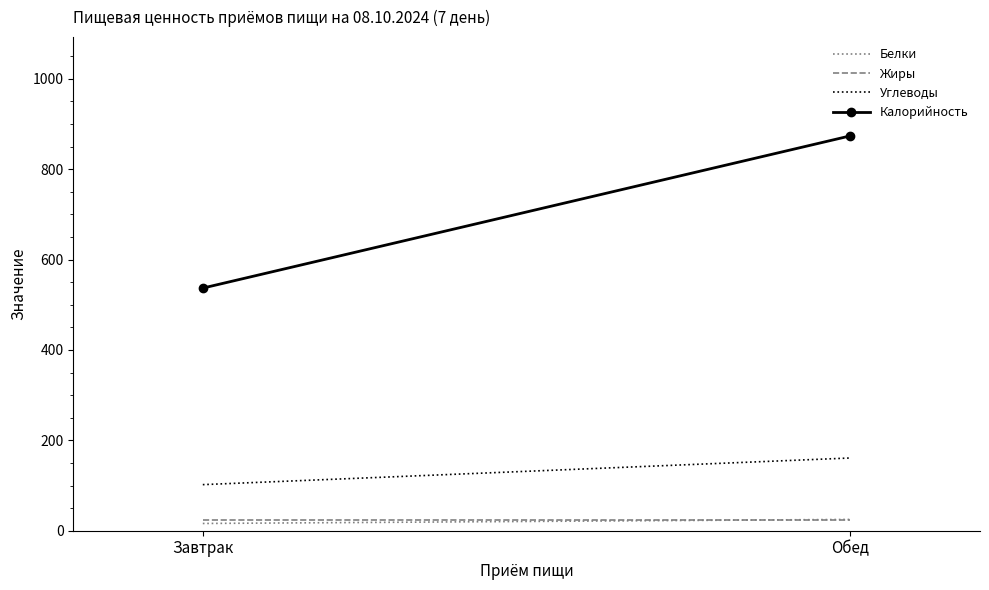

Which category has the lowest value in the Жиры series?

Завтрак